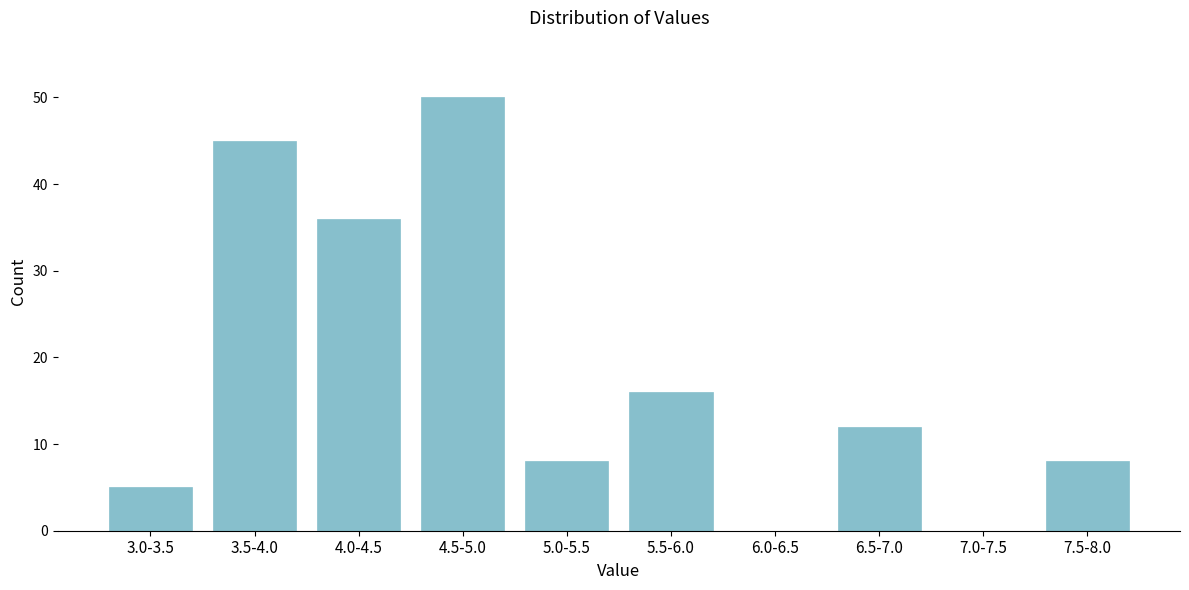

Reading left to right, transcribe all the data shown in this chart.

3.0-3.5=5	3.5-4.0=45	4.0-4.5=36	4.5-5.0=50	5.0-5.5=8	5.5-6.0=16	6.0-6.5=0	6.5-7.0=12	7.0-7.5=0	7.5-8.0=8